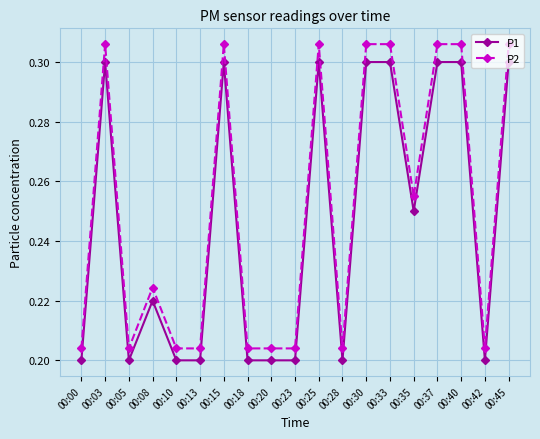

True or false: P2 has a value of 0.3 at 00:03.

True